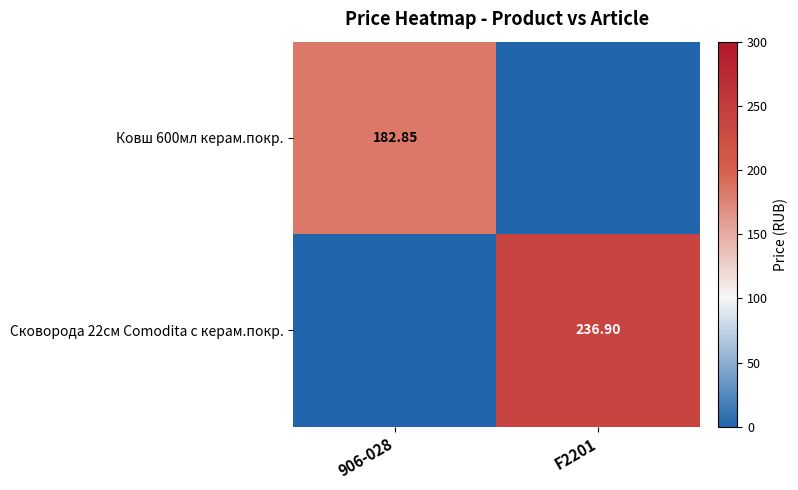

How many data points does each series have?

2